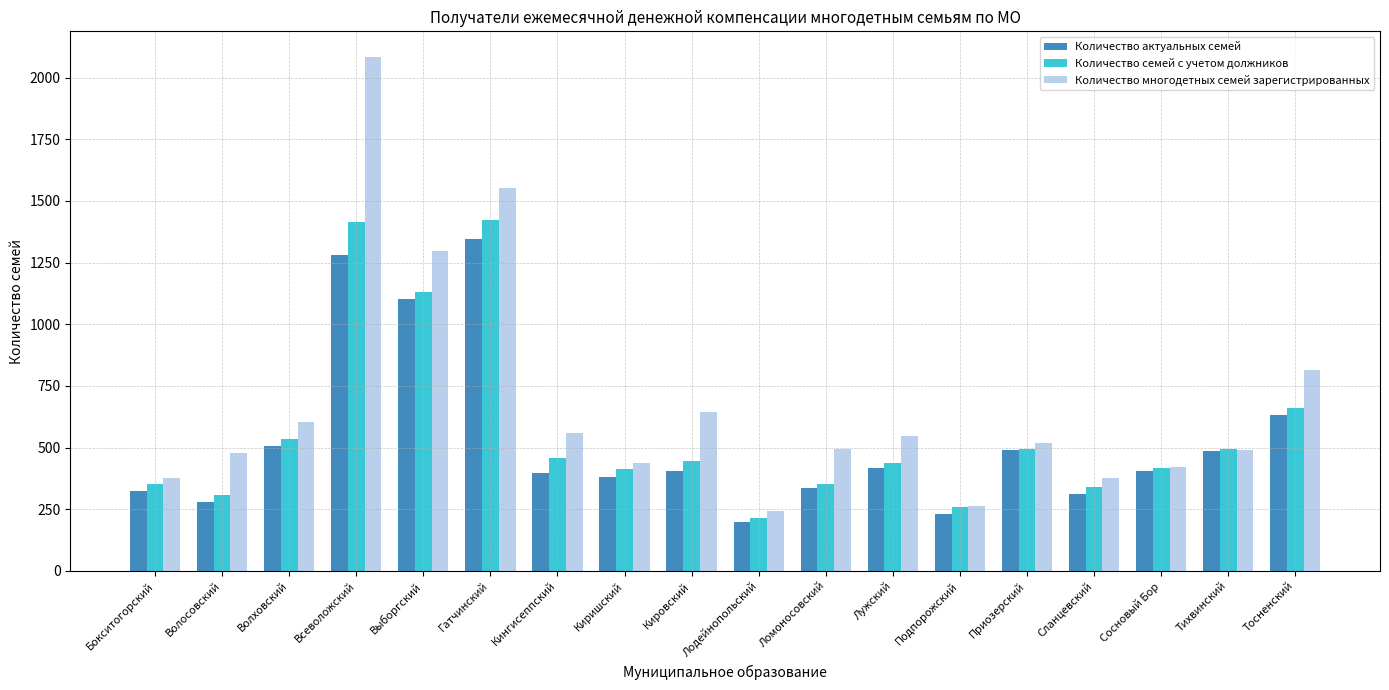

What is the value of the Количество многодетных семей зарегистрированных bar at the 3rd from the left?

605